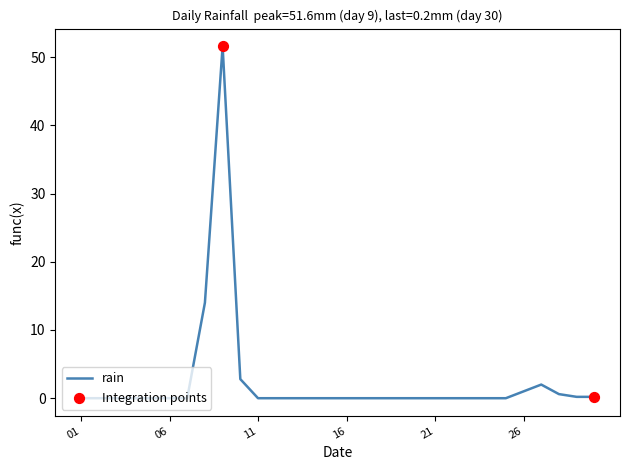

What is the difference between the maximum and minimum values?

51.6